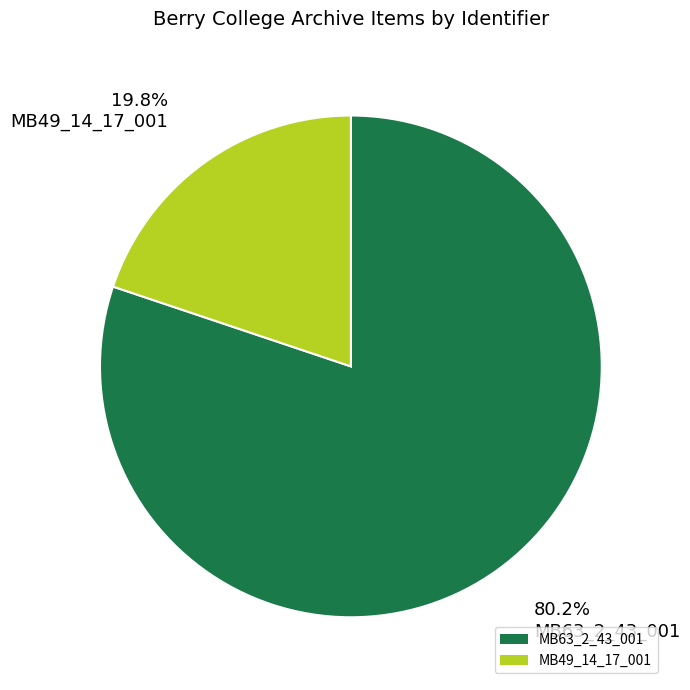

What is the largest slice in the pie chart?

MB63_2_43_001